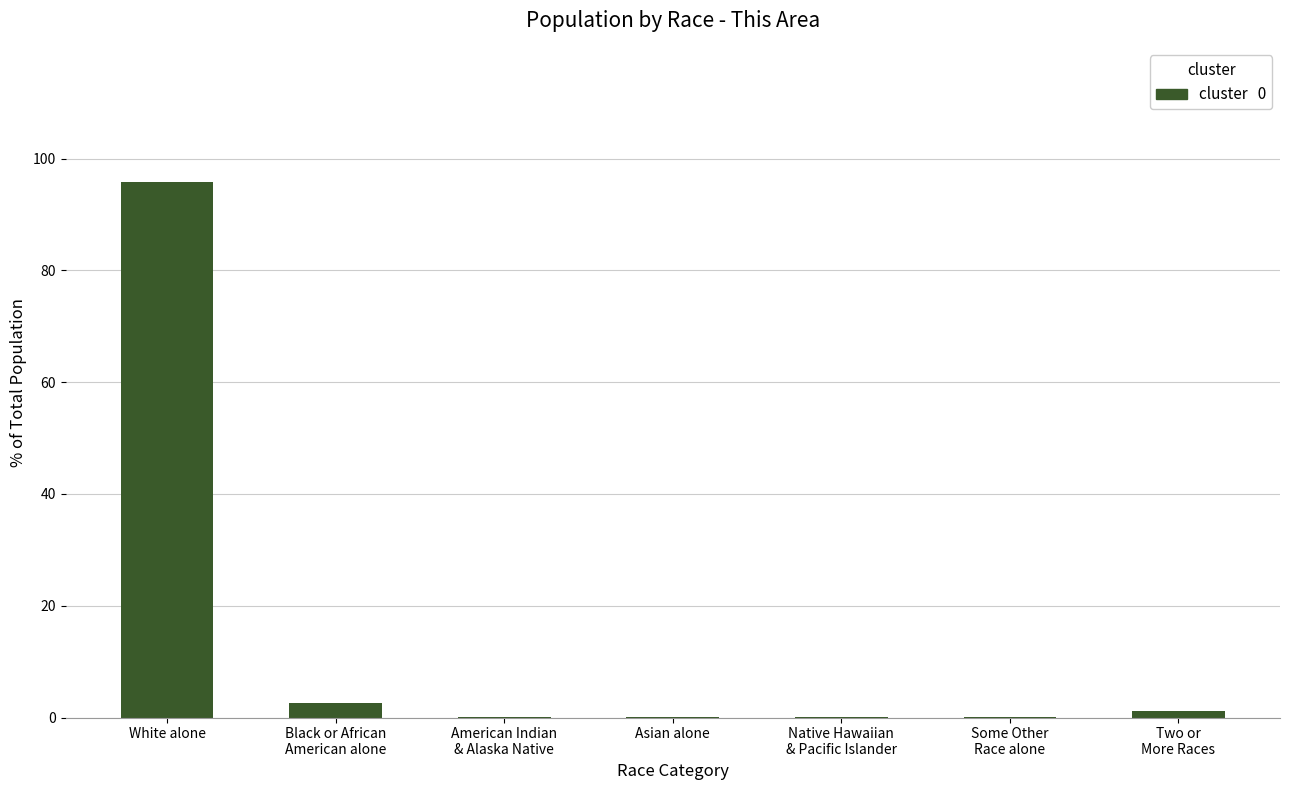

What is the greatest value displayed?

95.8